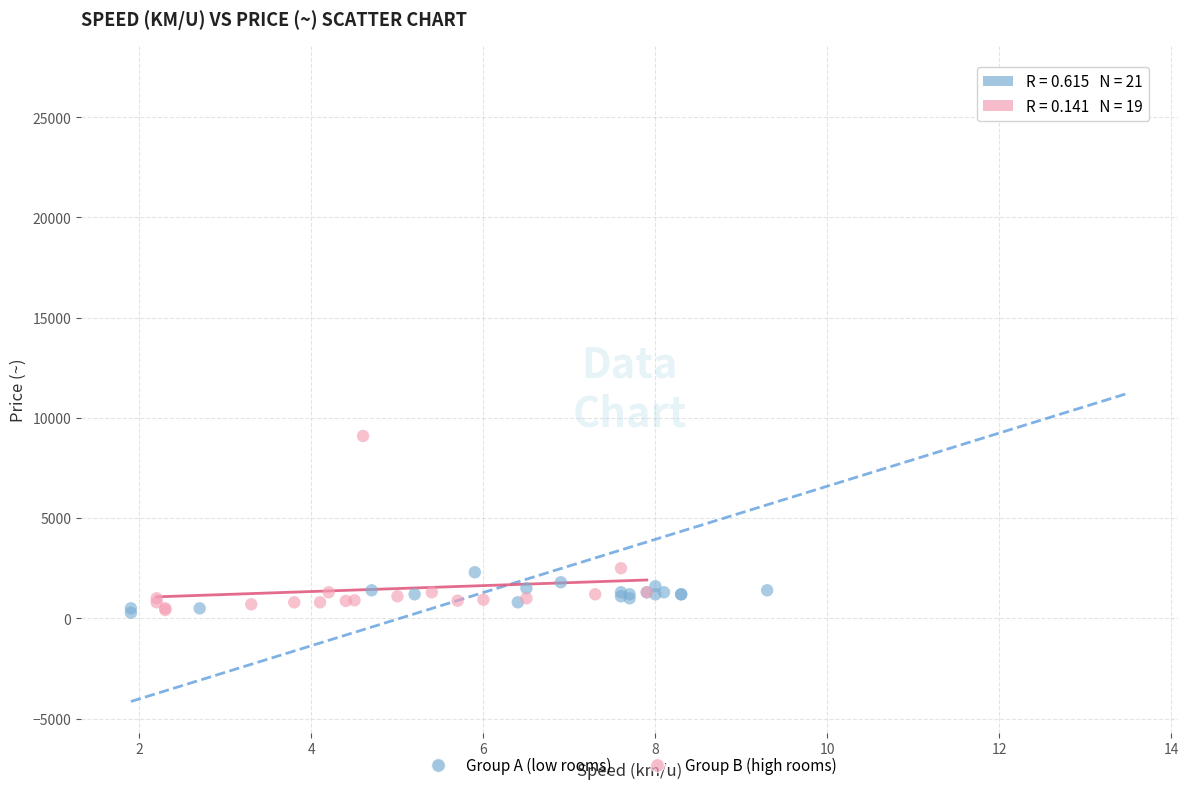

Which series reaches the maximum Y coordinate?

Group A (low rooms)